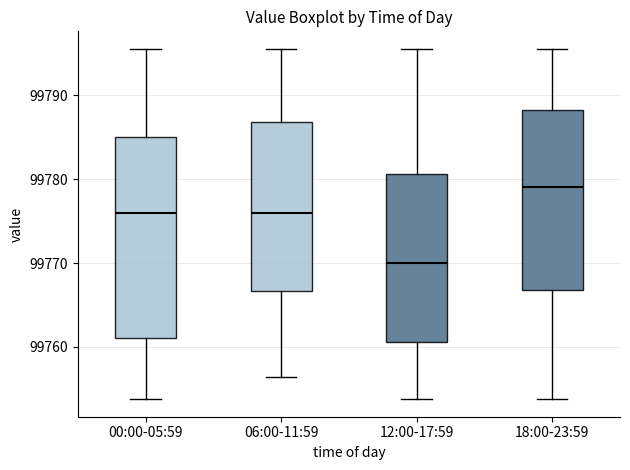

Reading left to right, read every box against the y-axis: the position of its median line, the range the box covers, and the ends of its whiskers. The values are not printed on the chart, so give them approximately, as read against the axis.

00:00-05:59: median 99776, box 99761 to 99785, whiskers 99754 to 99796
06:00-11:59: median 99776, box 99767 to 99787, whiskers 99756 to 99796
12:00-17:59: median 99770, box 99761 to 99781, whiskers 99754 to 99796
18:00-23:59: median 99779, box 99767 to 99788, whiskers 99754 to 99796